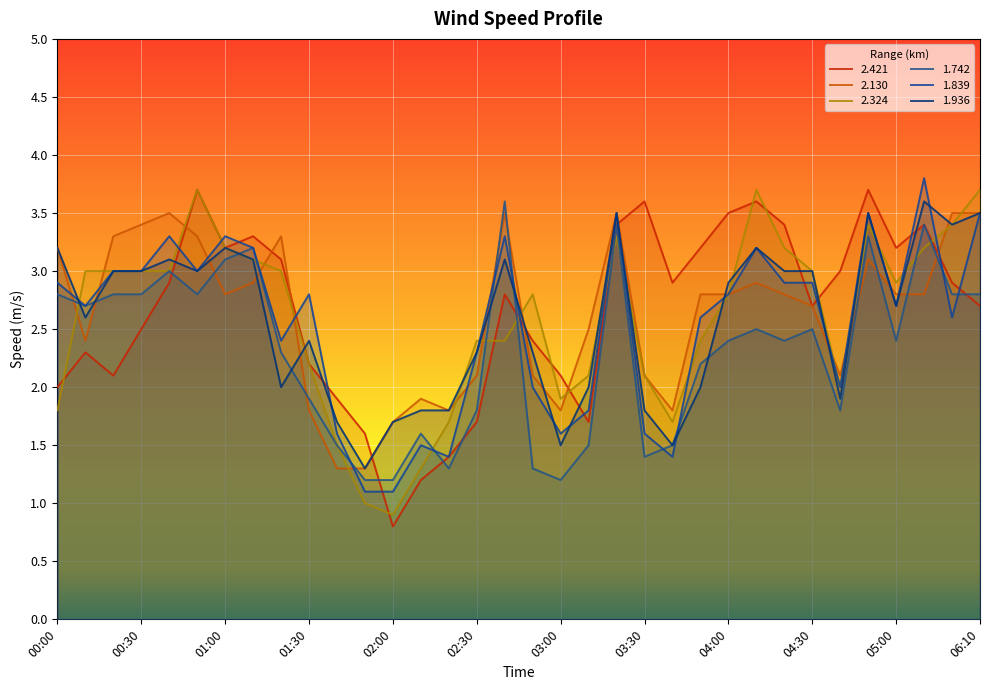

Which series has the largest total across all categories?

2.421